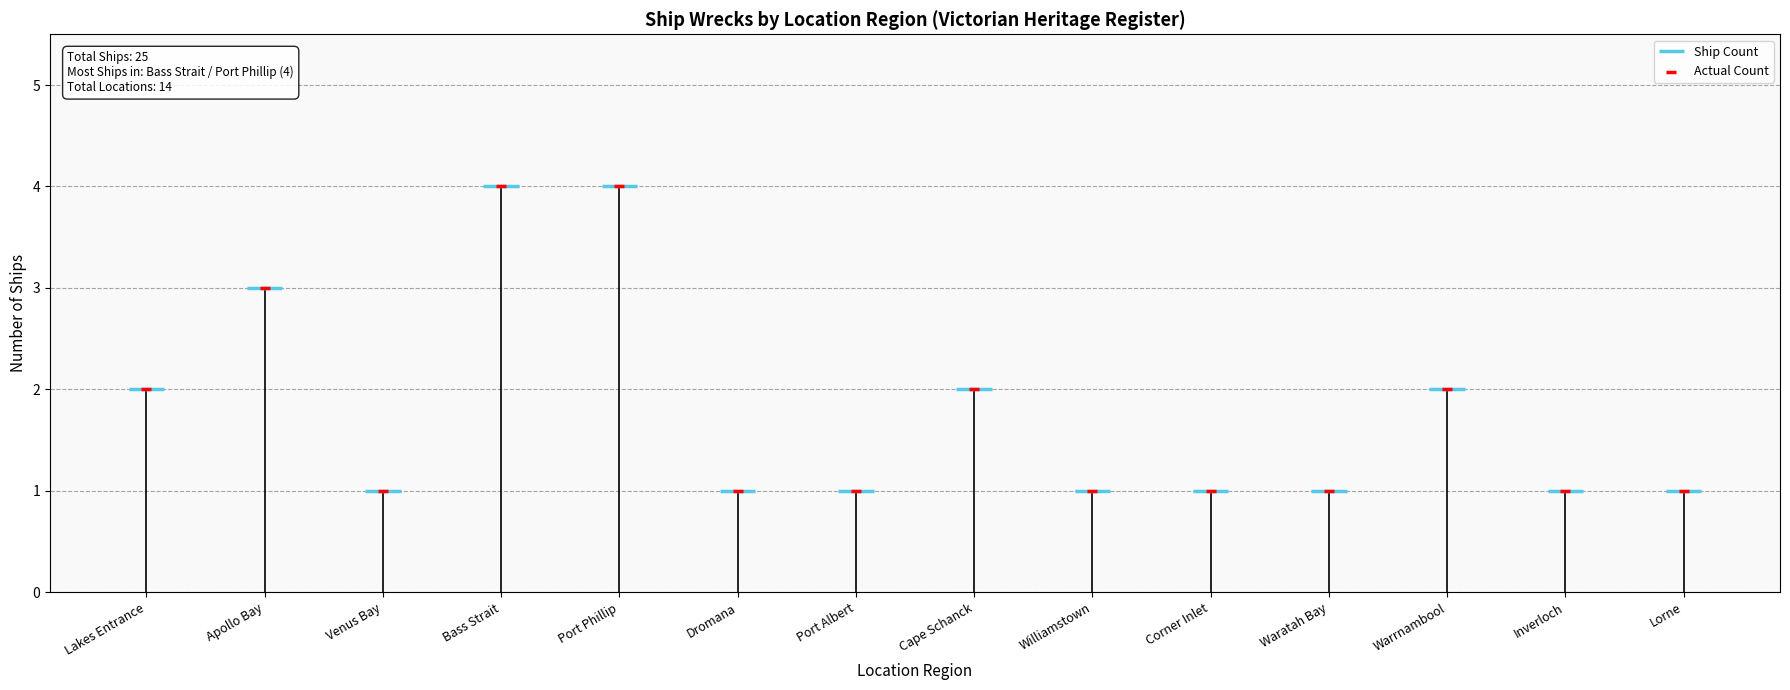

What is the change in value from Venus Bay to Bass Strait?

+3